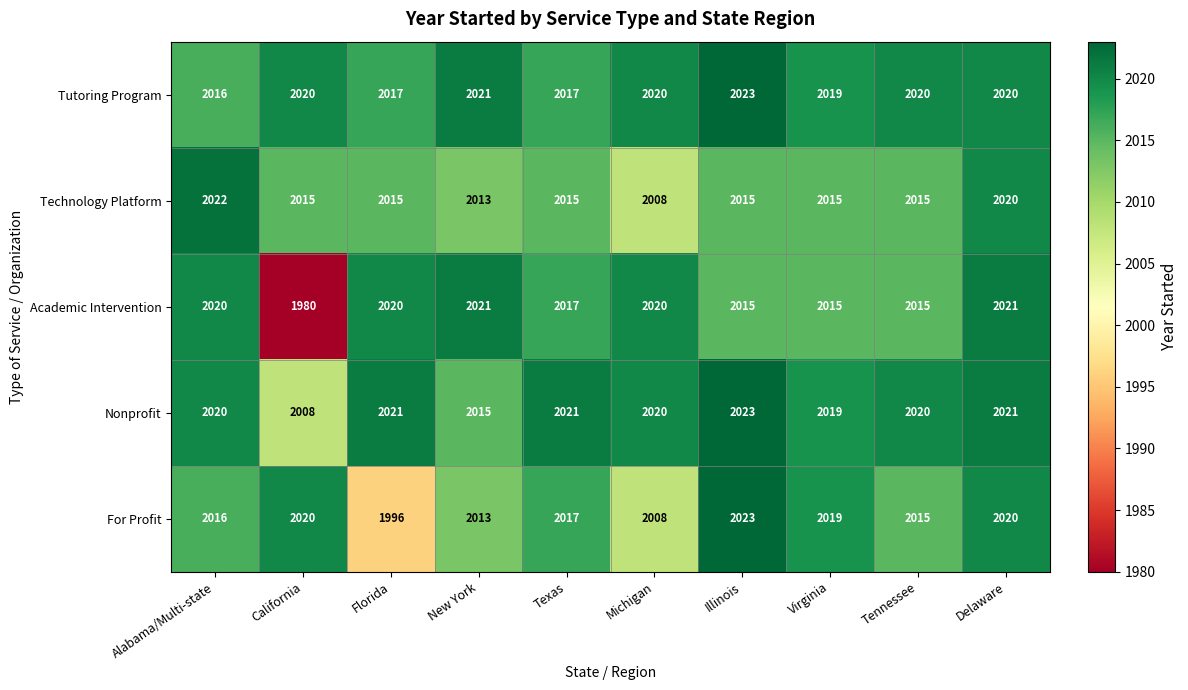

Is it true that Technology Platform equals 2013 at New York?

True